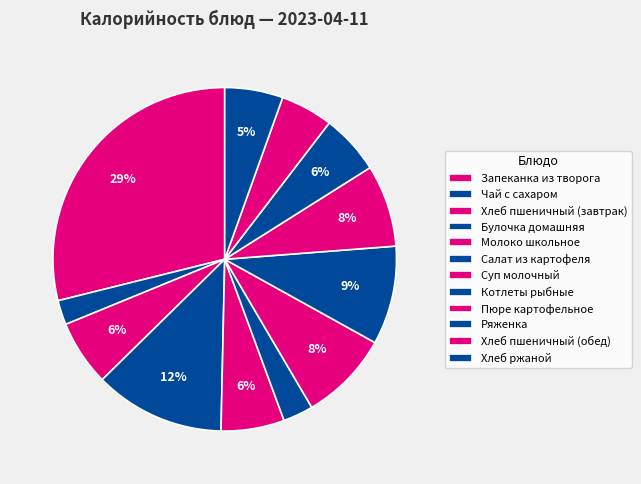

What percentage is NOT represented by Хлеб ржаной?

94.5%